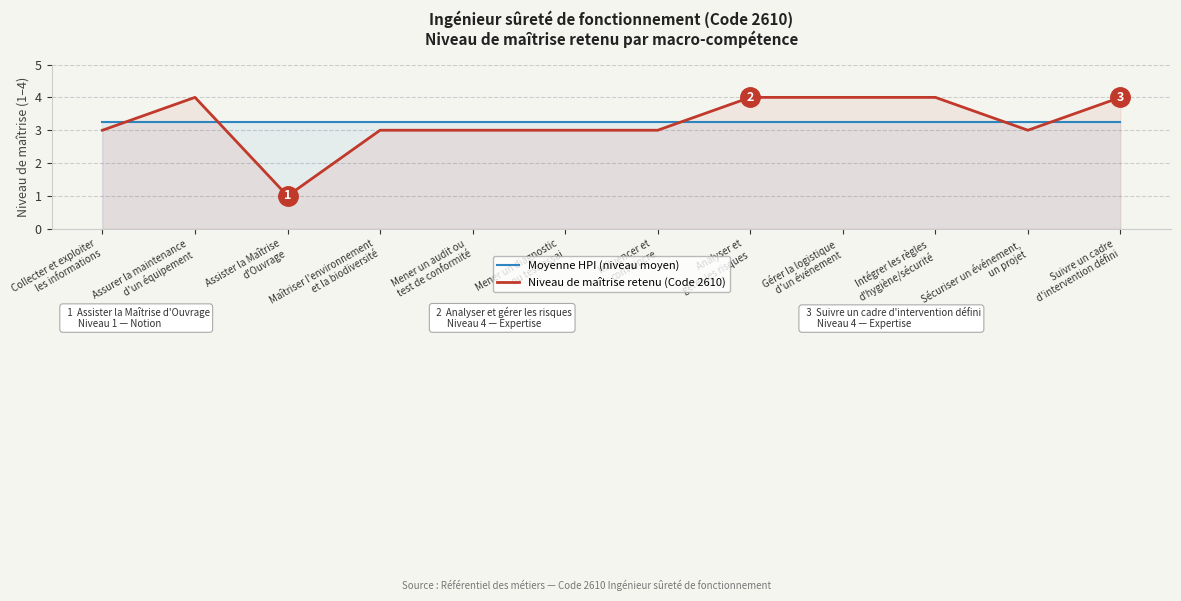

Does the chart display data point markers on the line(s)?

No